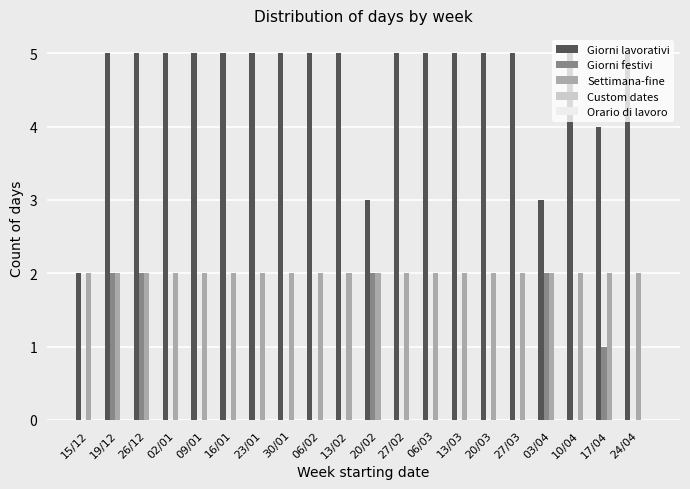

The value of Settimana-fine at 30/01 is 2. True or false?

True